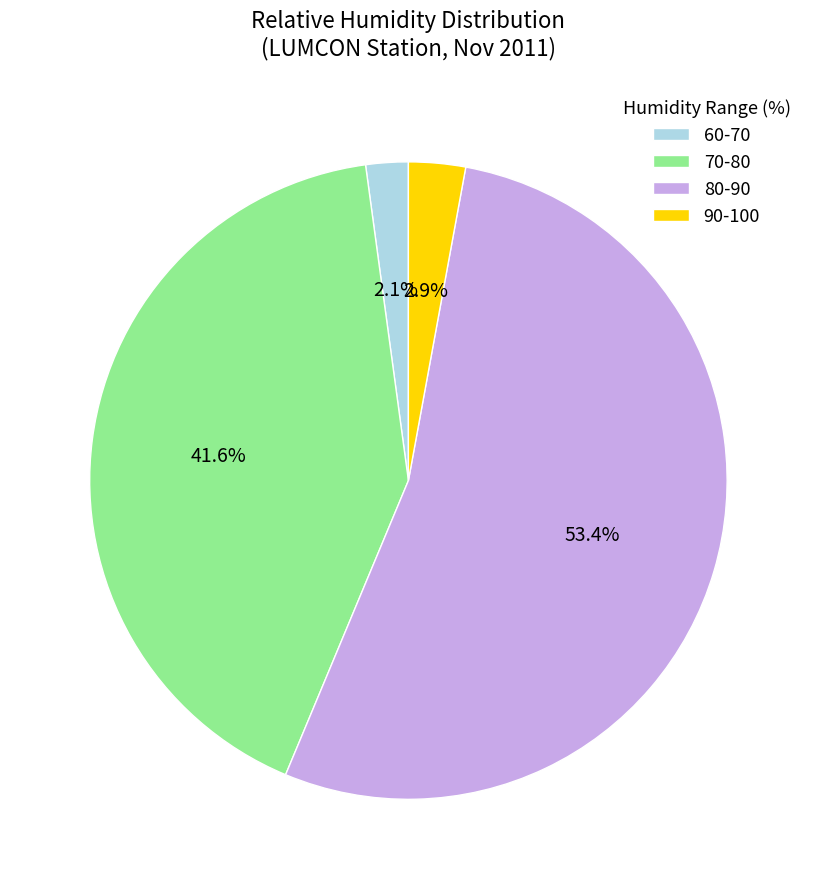

Which category accounts for the majority?

80-90